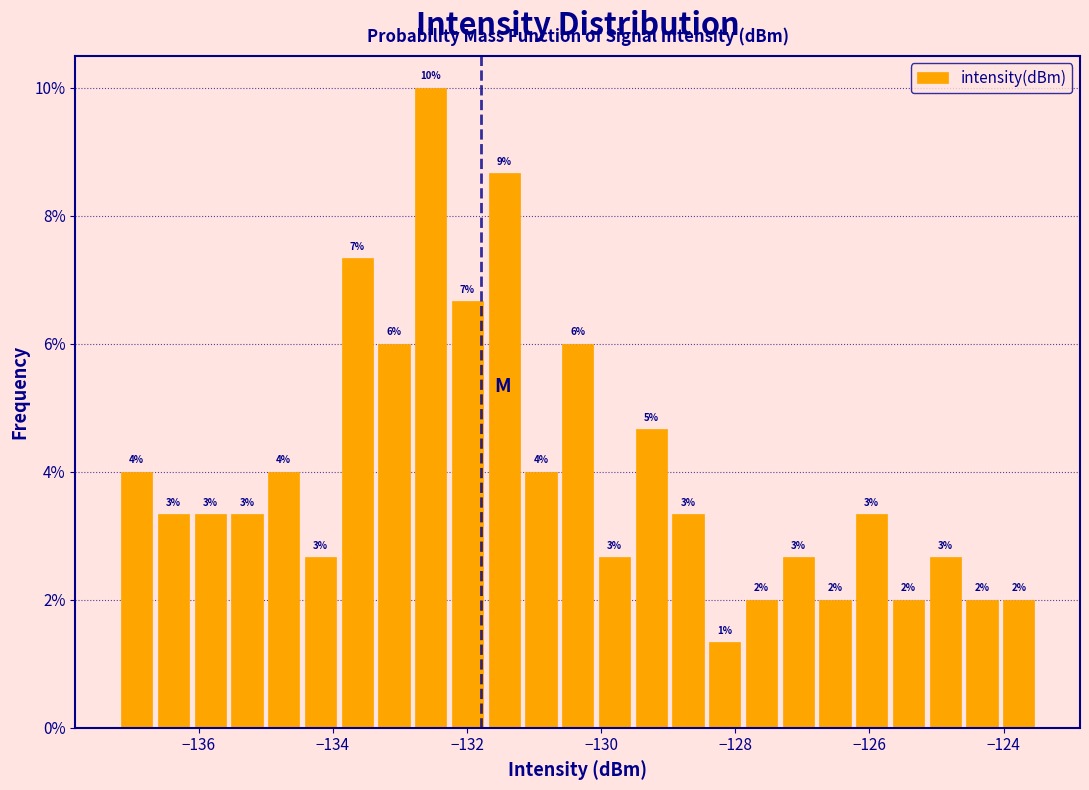

Around what value on the x-axis is the tallest bar? Give the approximate position of its centre, as read against the axis.

-132.6